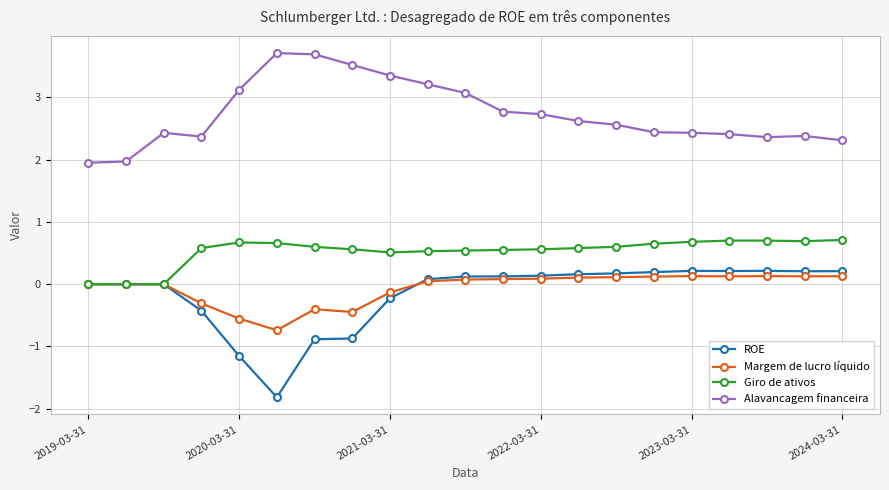

True or false: Margem de lucro líquido and Alavancagem financeira intersect in this chart.

False